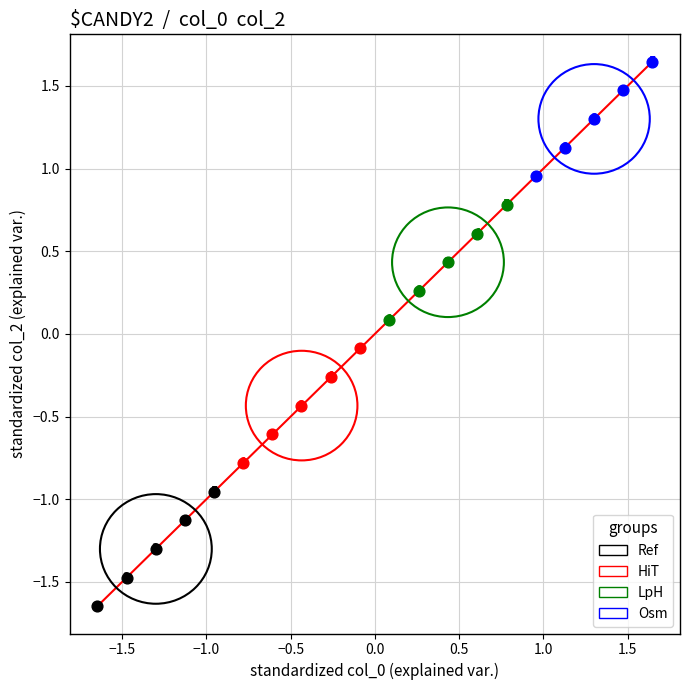

Which series contains the lowest Y value?

Ref